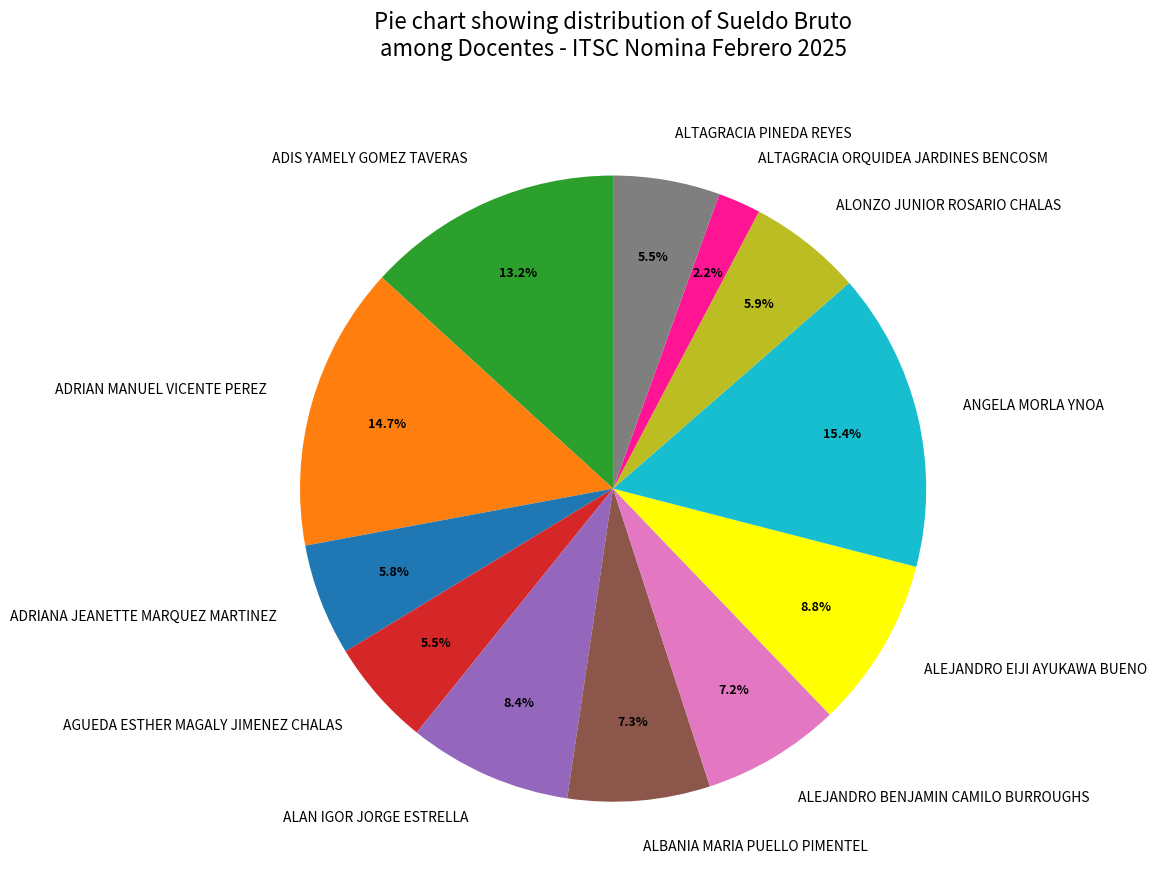

Does any single category account for the majority?

No